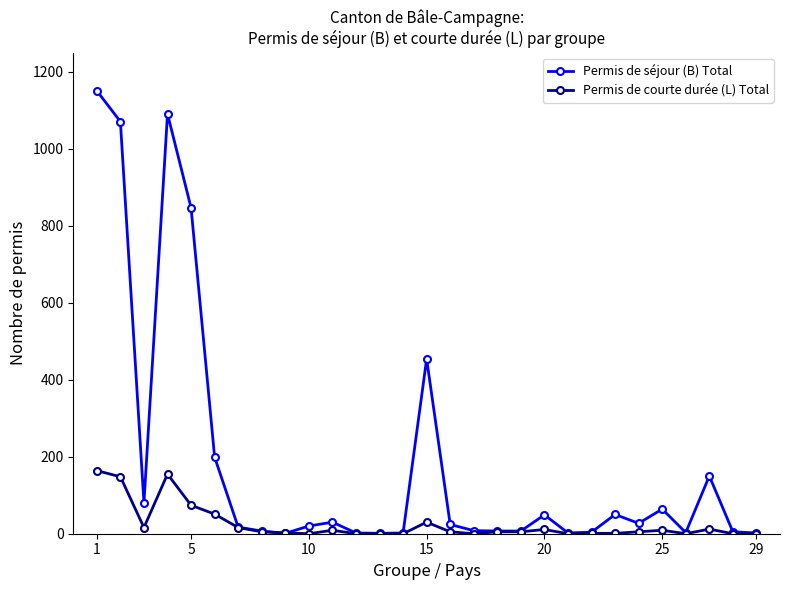

Which series has the widest spread of values?

Permis de séjour (B) Total